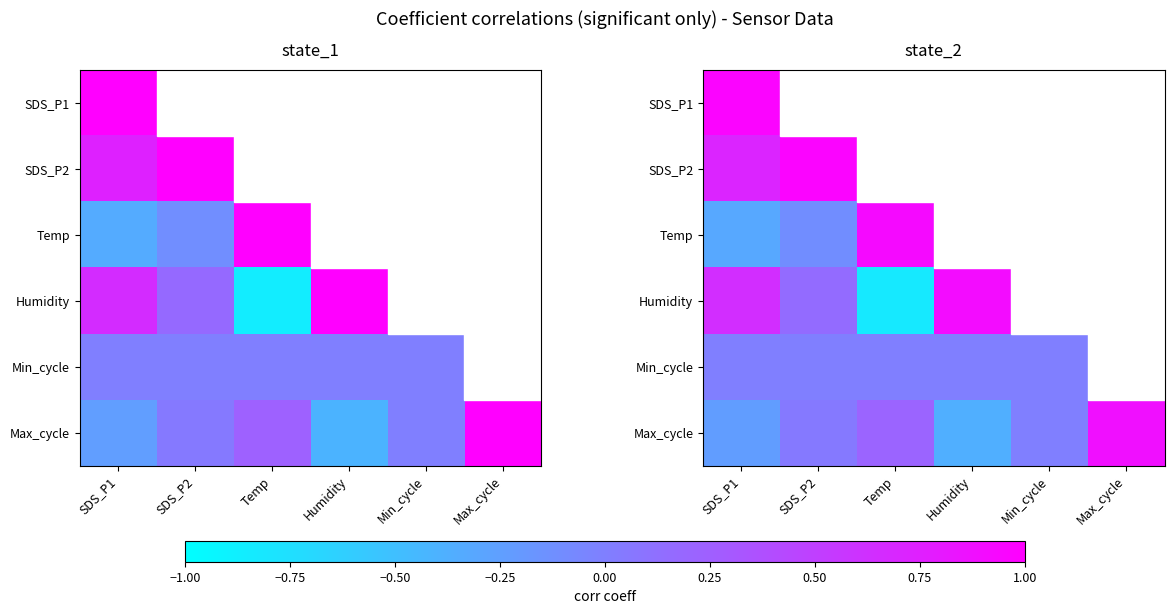

What is the total value across all series at SDS_P1?

1.8